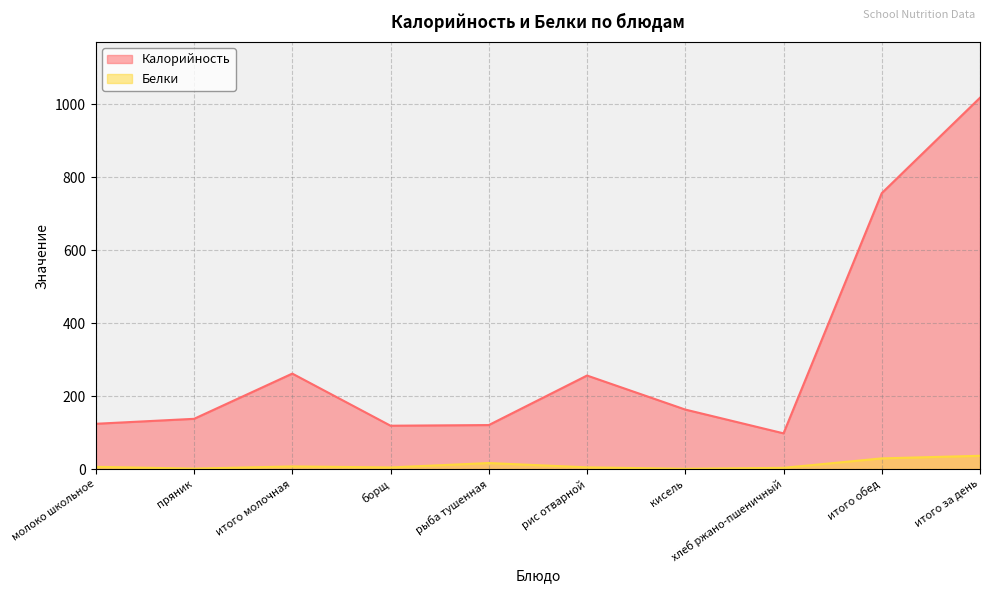

At how many categories does at least one series exceed 907?

1